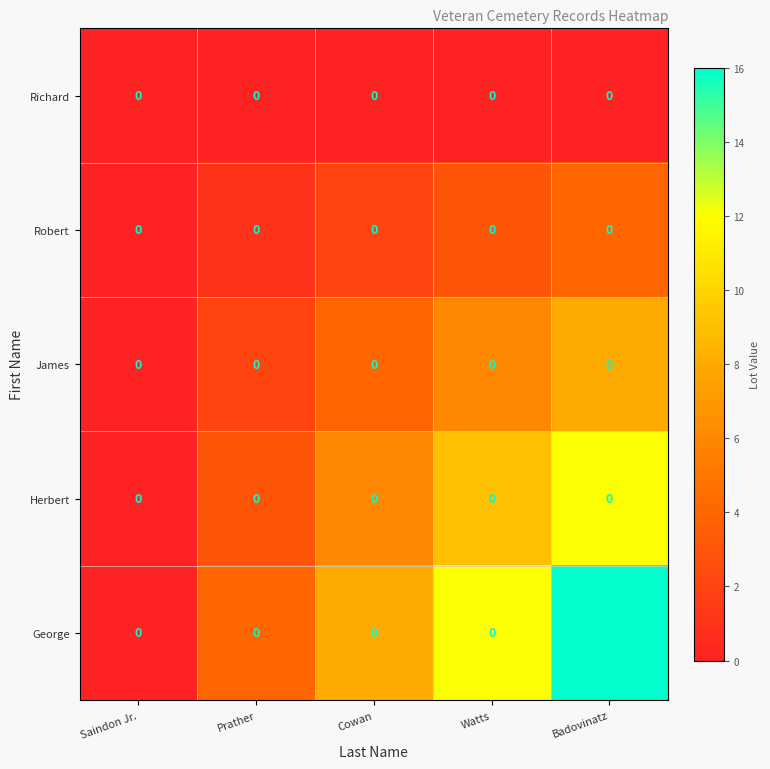

How many values in Herbert are above zero?

4